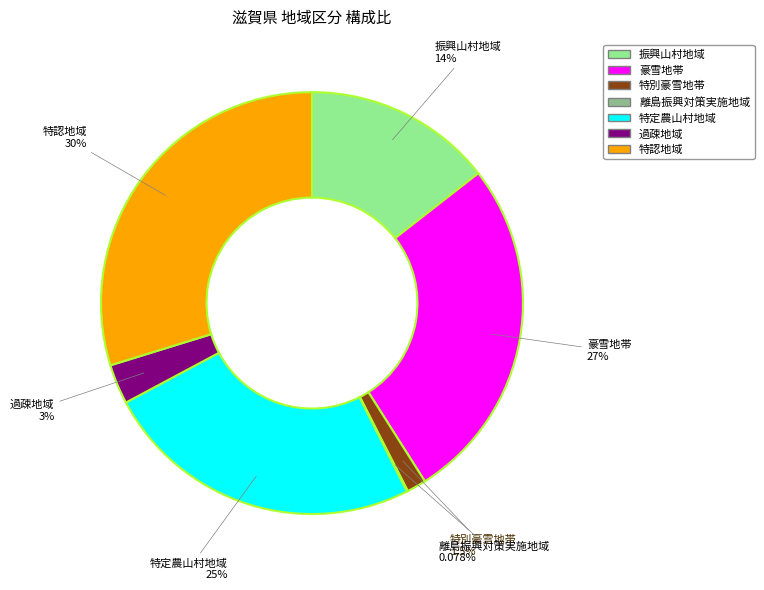

Is there any slice that represents more than half of the pie?

No